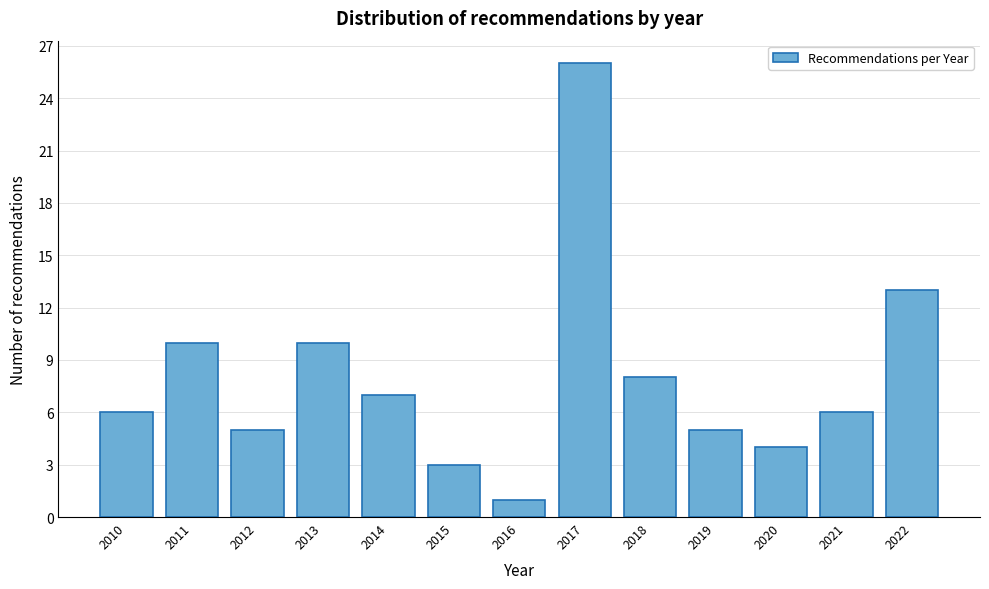

Reading left to right, what are all the values shown in this chart?

2010=6	2011=10	2012=5	2013=10	2014=7	2015=3	2016=1	2017=26	2018=8	2019=5	2020=4	2021=6	2022=13